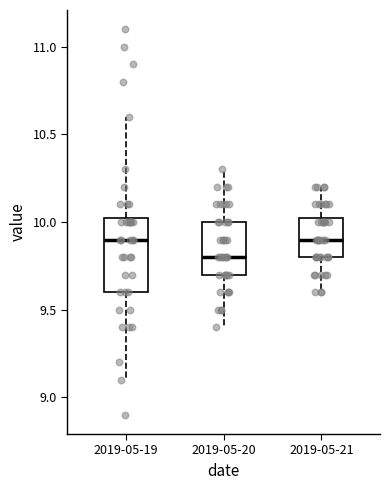

Reading left to right, read every box against the y-axis: the position of its median line, the range the box covers, and the ends of its whiskers. The values are not printed on the chart, so give them approximately, as read against the axis.

2019-05-19: median 9.90, box 9.60 to 10.05, whiskers 9.10 to 10.60
2019-05-20: median 9.80, box 9.70 to 10.00, whiskers 9.40 to 10.30
2019-05-21: median 9.90, box 9.80 to 10.05, whiskers 9.60 to 10.20